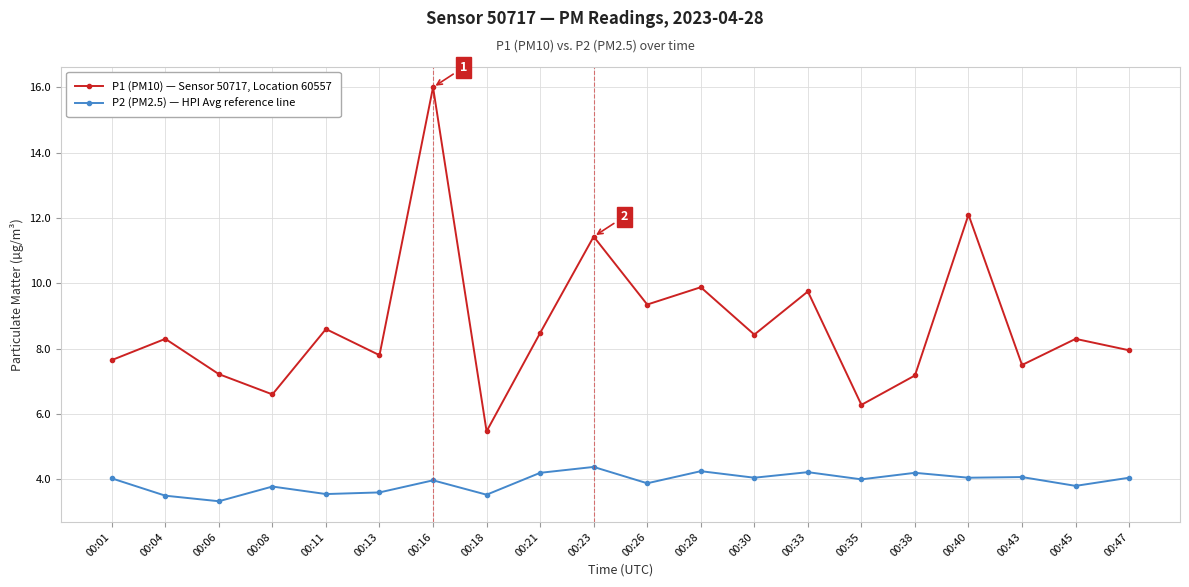

What is the highest value of the P2 (PM2.5) — HPI Avg reference line series?

4.4